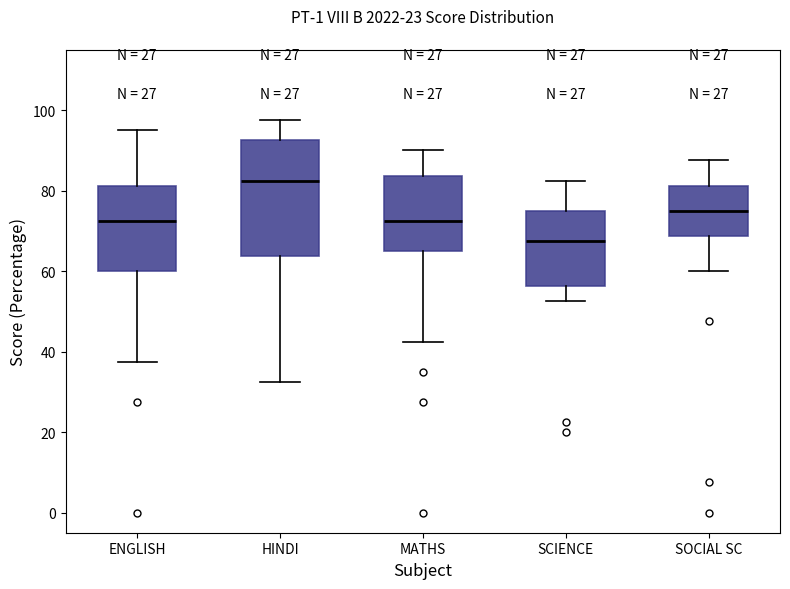

Reading left to right, read every box against the y-axis: the position of its median line, the range the box covers, and the ends of its whiskers. The values are not printed on the chart, so give them approximately, as read against the axis.

ENGLISH: median 72, box 60 to 82, whiskers 38 to 96
HINDI: median 82, box 64 to 92, whiskers 32 to 98
MATHS: median 72, box 66 to 84, whiskers 42 to 90
SCIENCE: median 68, box 56 to 76, whiskers 52 to 82
SOCIAL SC: median 76, box 68 to 82, whiskers 60 to 88